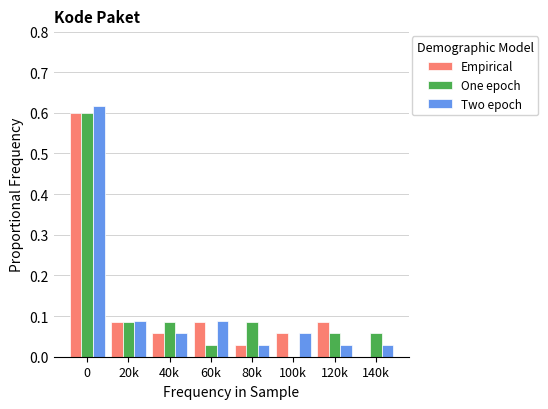

Which series changed the most between 20k and 100k?

One epoch